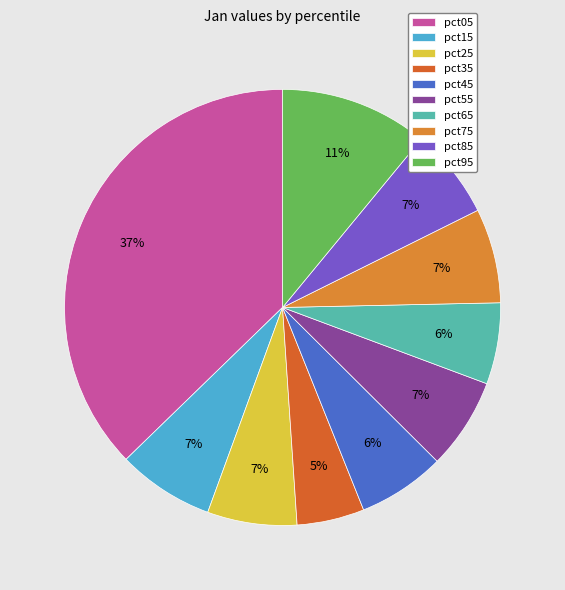

Is it true that pct15 is 7% of the pie?

True